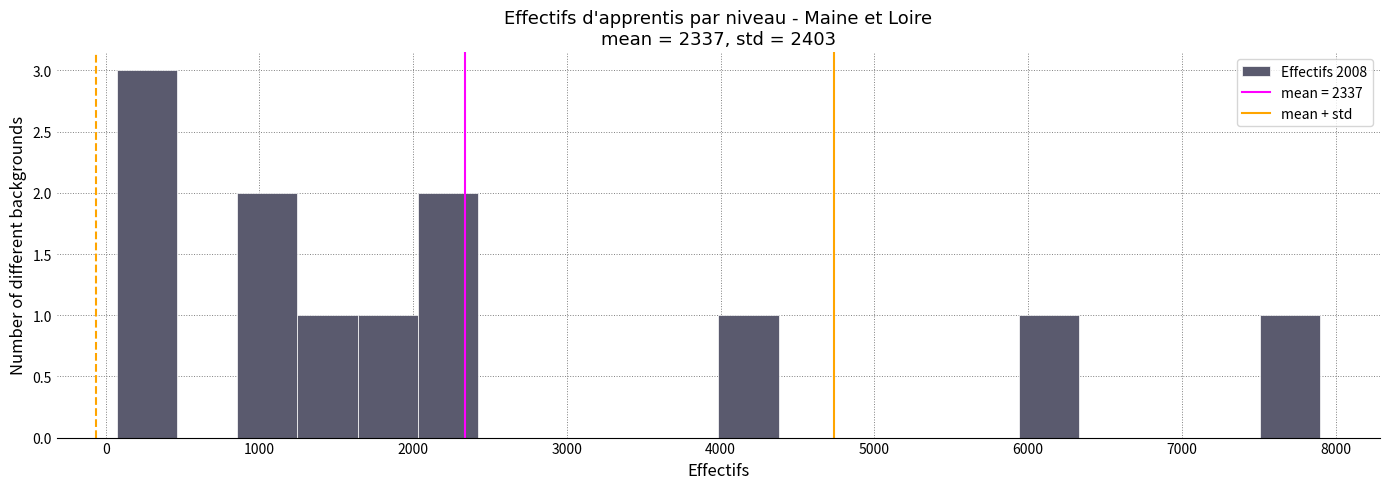

Around what value on the x-axis is the tallest bar? Give the approximate position of its centre, as read against the axis.

300